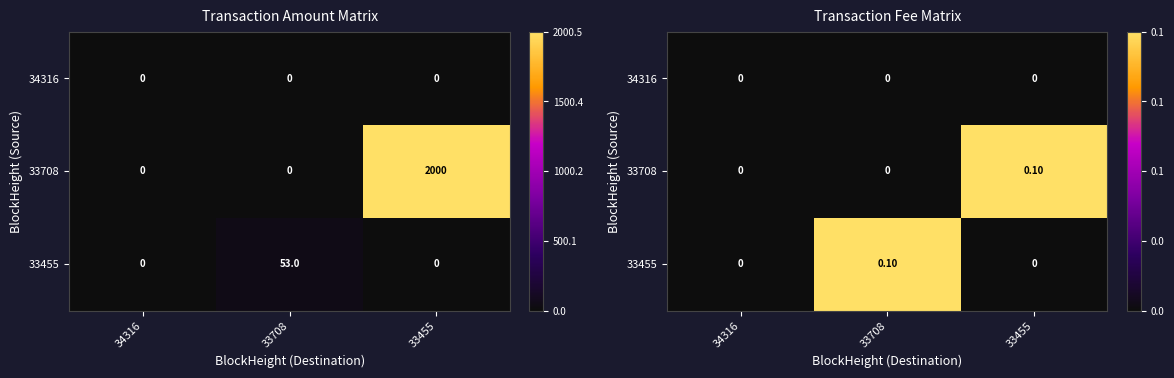

Where is 33455 nearest to the value 0?

34316